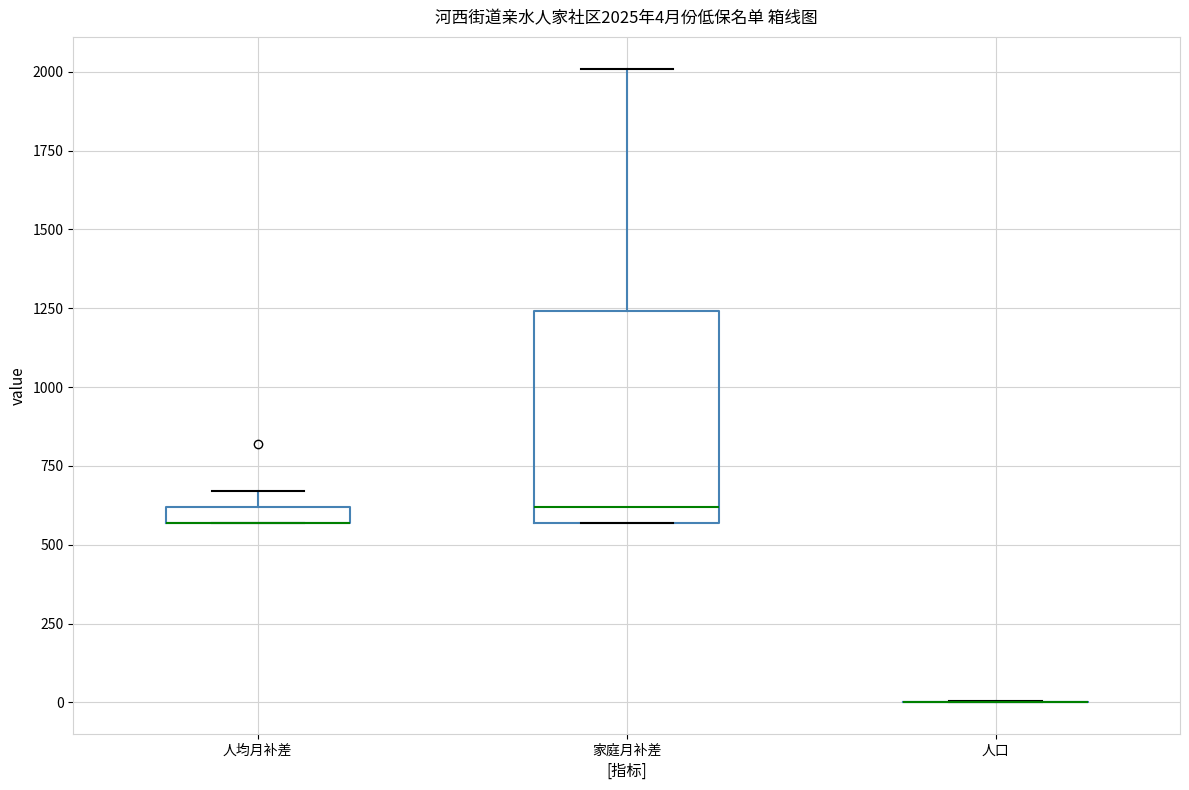

Comparing the boxes themselves (not the whiskers), which one is the tallest?

家庭月补差